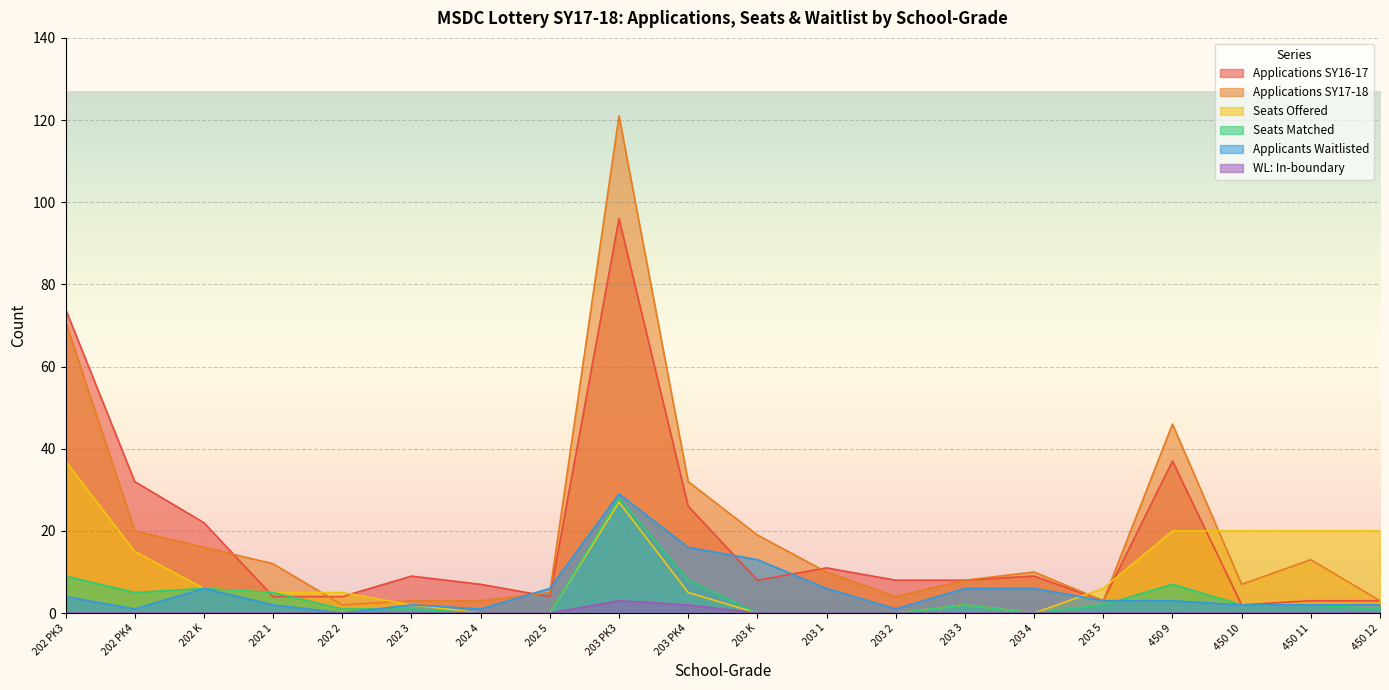

True or false: WL: In-boundary has more than 2 interior local peaks.

False